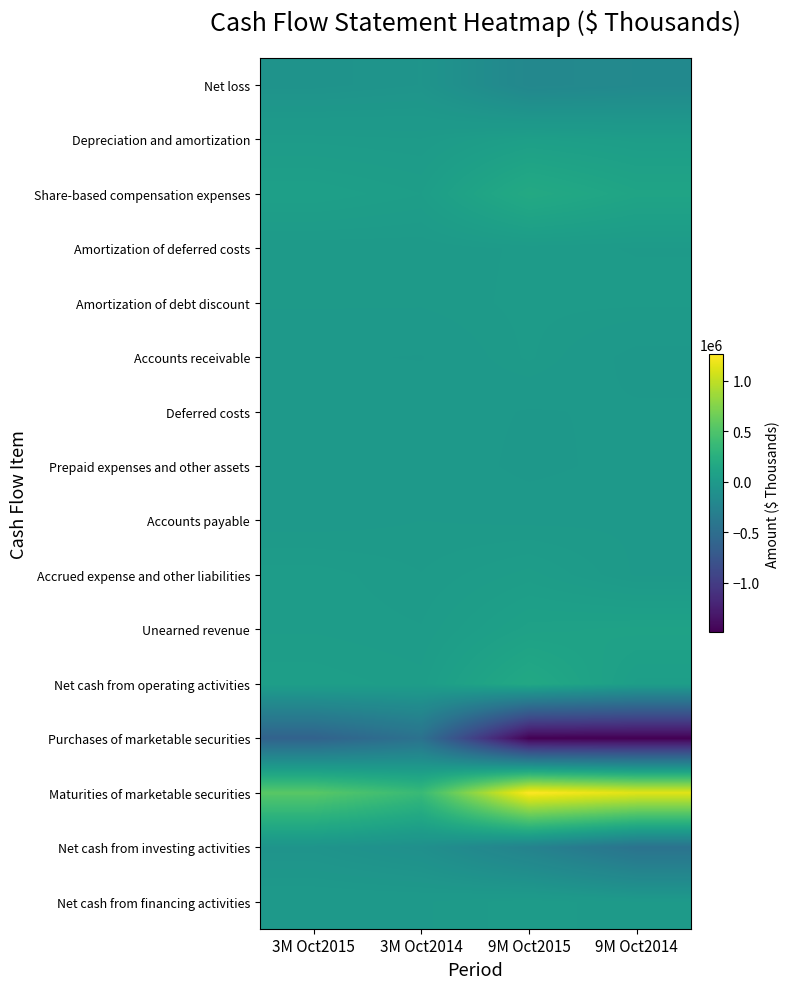

Reading right to left, what are all the values shown in this chart?

Net loss: 9M Oct2014=-188516	9M Oct2015=-208790	3M Oct2014=-59912	3M Oct2015=-77811
Depreciation and amortization: 9M Oct2014=42679	9M Oct2015=60717	3M Oct2014=15682	3M Oct2015=22260
Share-based compensation expenses: 9M Oct2014=116664	9M Oct2015=180697	3M Oct2014=47008	3M Oct2015=68659
Amortization of deferred costs: 9M Oct2014=14113	9M Oct2015=17749	3M Oct2014=5740	3M Oct2015=5389
Amortization of debt discount: 9M Oct2014=18005	9M Oct2015=19008	3M Oct2014=6083	3M Oct2015=6422
Accounts receivable: 9M Oct2014=-27052	9M Oct2015=17420	3M Oct2014=-18598	3M Oct2015=-14727
Deferred costs: 9M Oct2014=-14236	9M Oct2015=-19327	3M Oct2014=-4340	3M Oct2015=-8744
Prepaid expenses and other assets: 9M Oct2014=-8512	9M Oct2015=-24998	3M Oct2014=1586	3M Oct2015=-9522
Accounts payable: 9M Oct2014=1603	9M Oct2015=461	3M Oct2014=4056	3M Oct2015=-3719
Accrued expense and other liabilities: 9M Oct2014=1760	9M Oct2015=41270	3M Oct2014=15271	3M Oct2015=32172
Unearned revenue: 9M Oct2014=94566	9M Oct2015=85063	3M Oct2014=26658	3M Oct2015=34719
Net cash from operating activities: 9M Oct2014=53728	9M Oct2015=164716	3M Oct2014=41042	3M Oct2015=55146
Purchases of marketable securities: 9M Oct2014=-1490404	9M Oct2015=-1485422	3M Oct2014=-454219	3M Oct2015=-623377
Maturities of marketable securities: 9M Oct2014=1136456	9M Oct2015=1261863	3M Oct2014=368984	3M Oct2015=551270
Net cash from investing activities: 9M Oct2014=-447108	9M Oct2015=-265550	3M Oct2014=-112934	3M Oct2015=-67477
Net cash from financing activities: 9M Oct2014=4355	9M Oct2015=22994	3M Oct2014=1583	3M Oct2015=1943